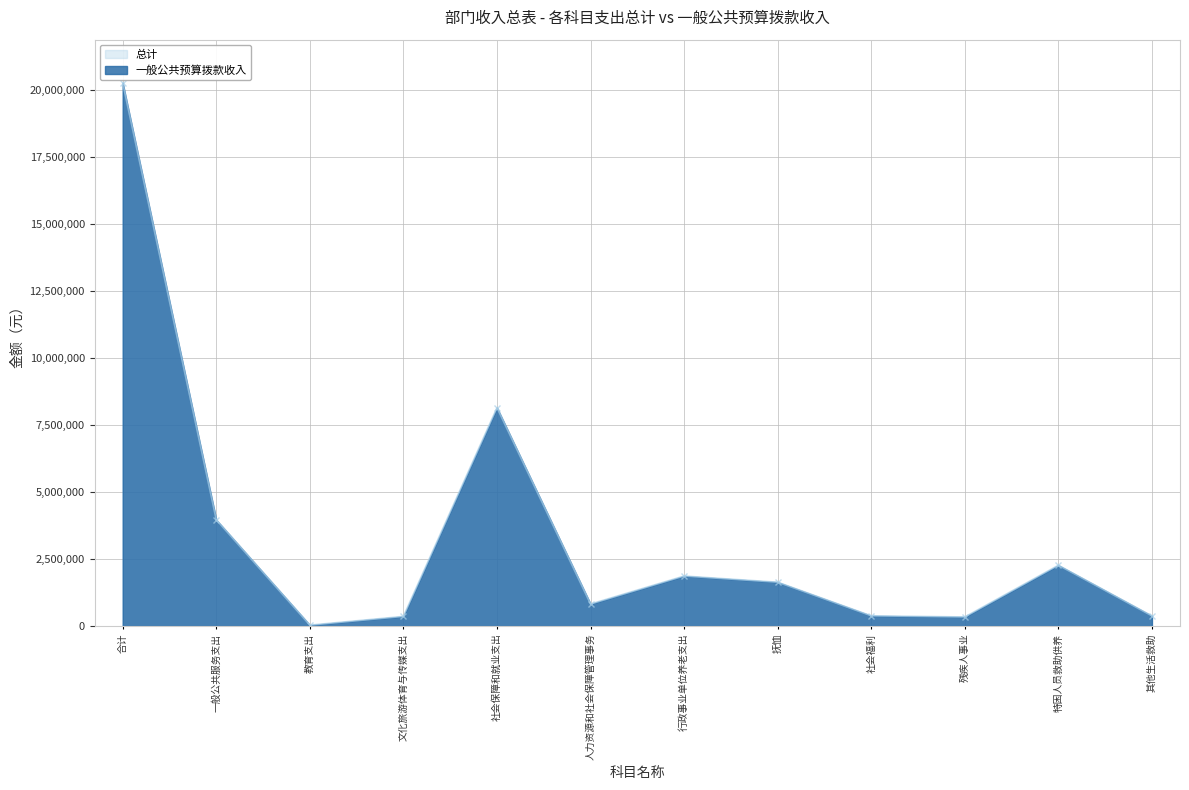

What is the label of the 3rd point from the right?

残疾人事业